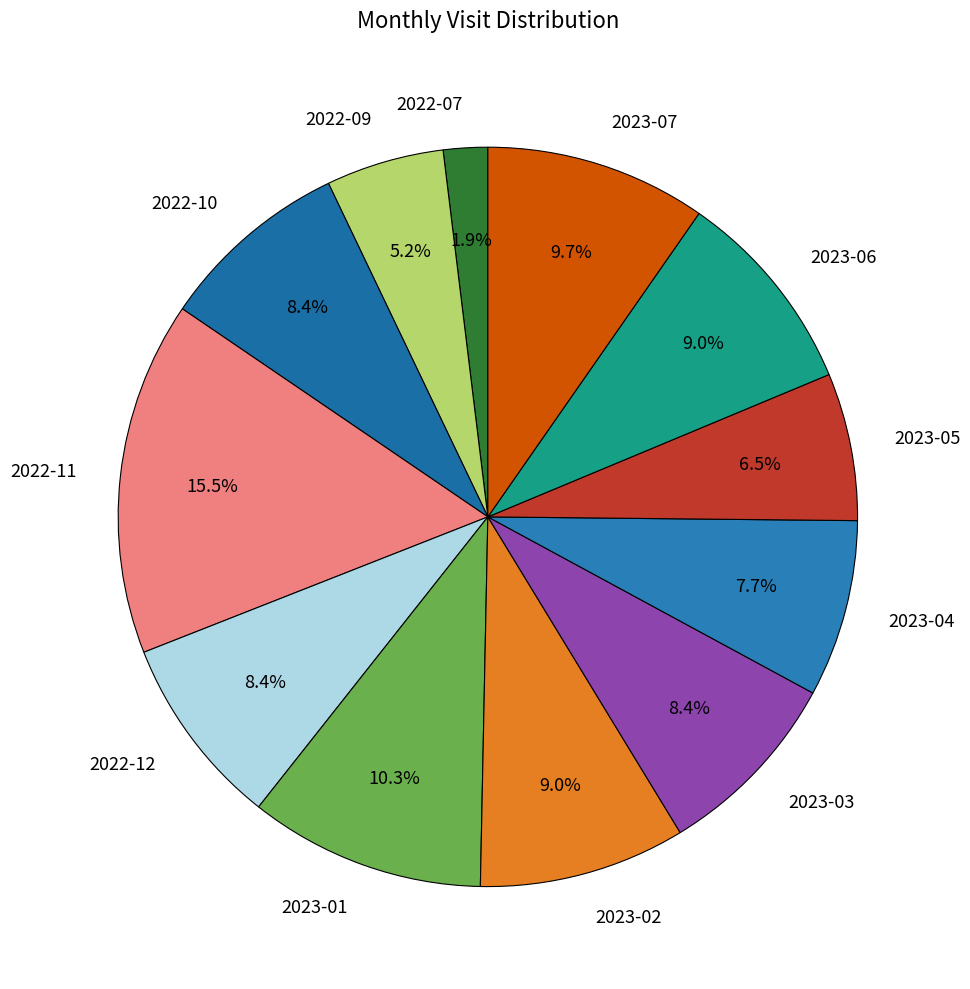

What is the largest slice in the pie chart?

2022-11